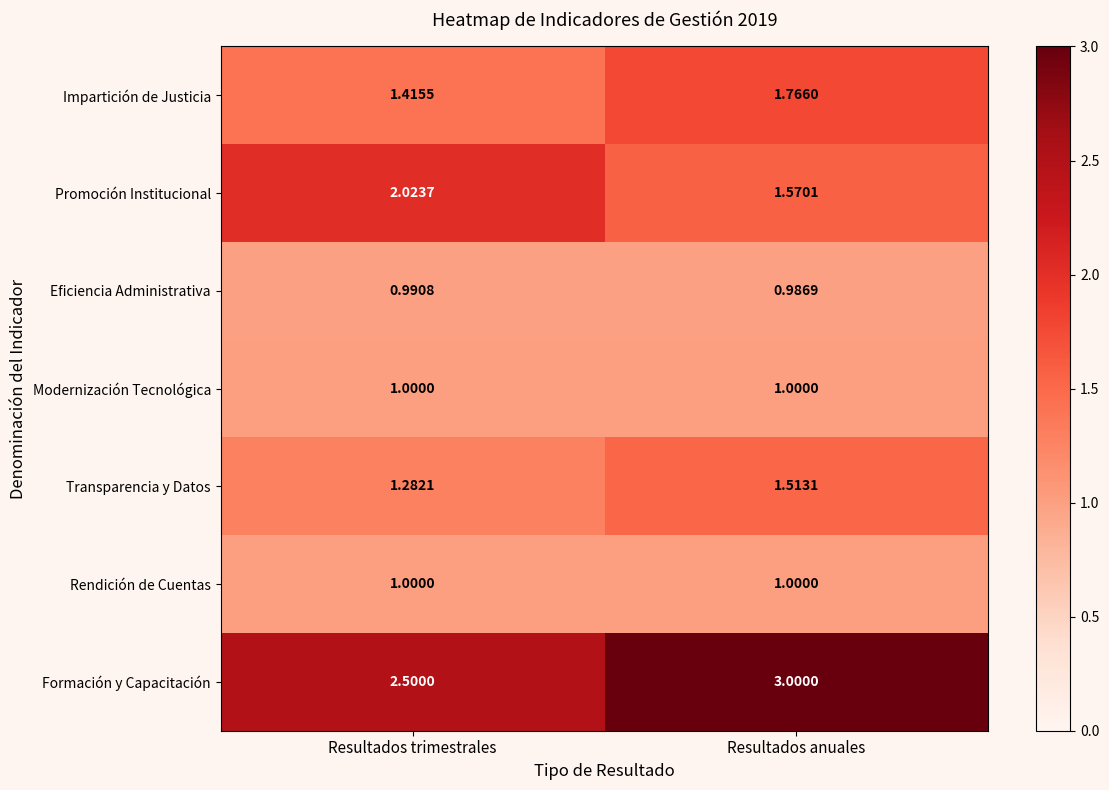

Is the value of Modernización Tecnológica at Resultados trimestrales greater than the value of Transparencia y Datos at Resultados trimestrales?

No